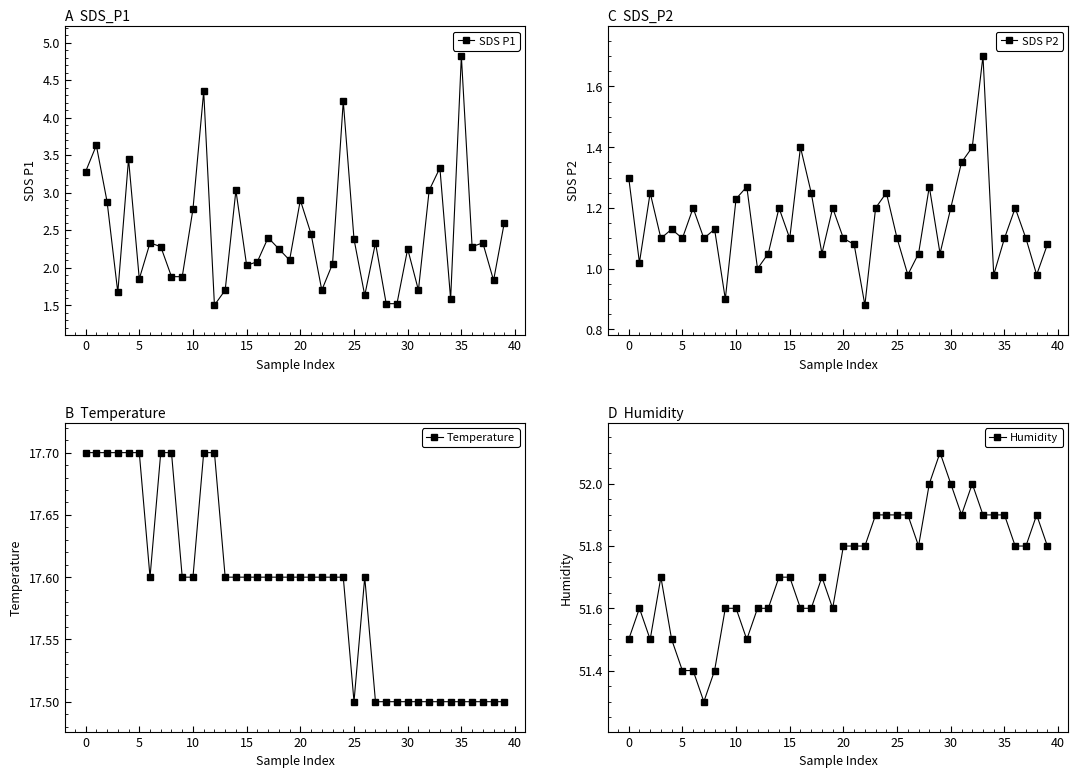

At which category is the sum across all series the highest?

35